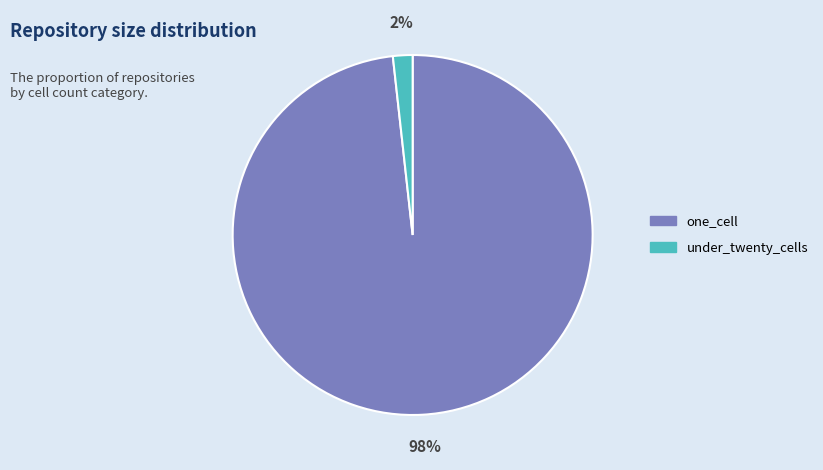

How many segments does this pie chart have?

2